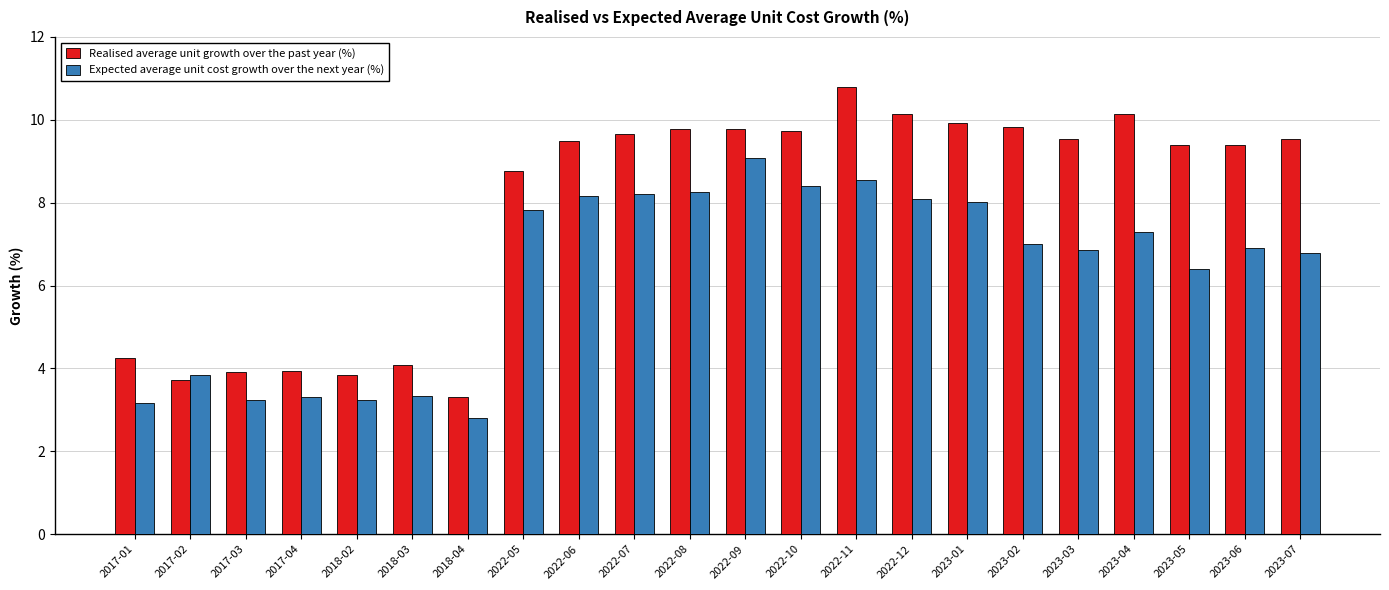

What is the total value across all series at 2022-12?

18.2